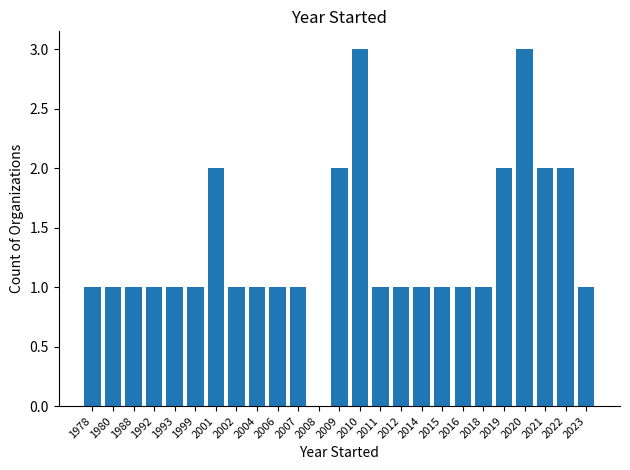

True or false: the data shows 2 at 1999.

False